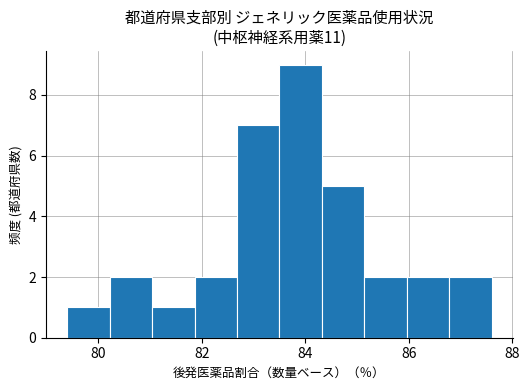

Over which range of the x-axis is the bar tallest?

83.50 to 84.32